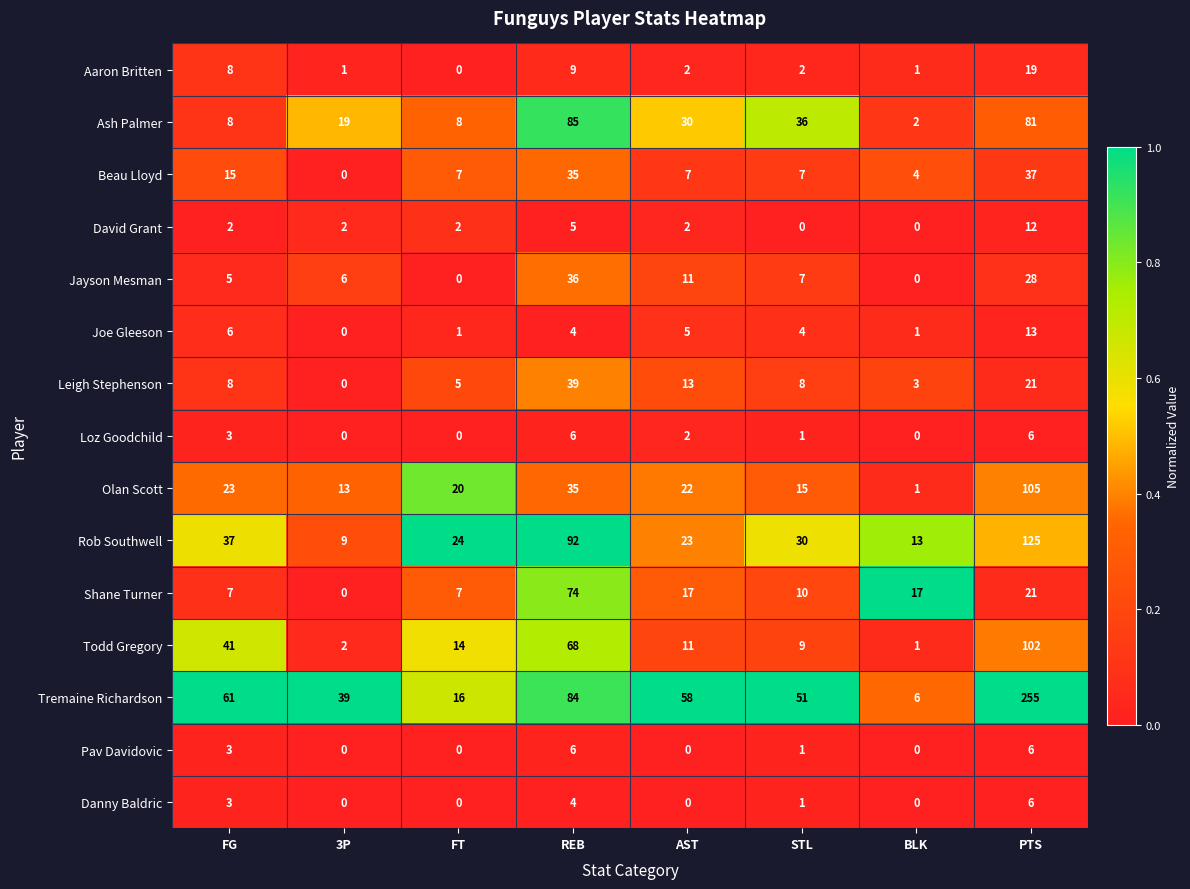

Which series changed the most between FG and PTS?

Tremaine Richardson